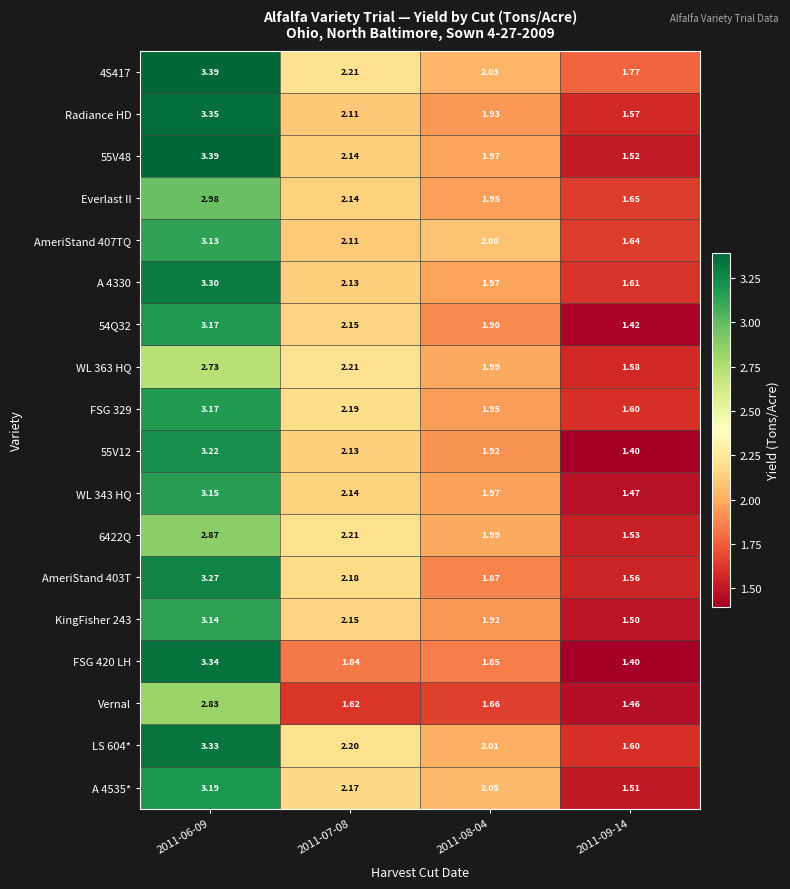

Is the value of KingFisher 243 at 2011-07-08 greater than the value of A 4330 at 2011-08-04?

Yes